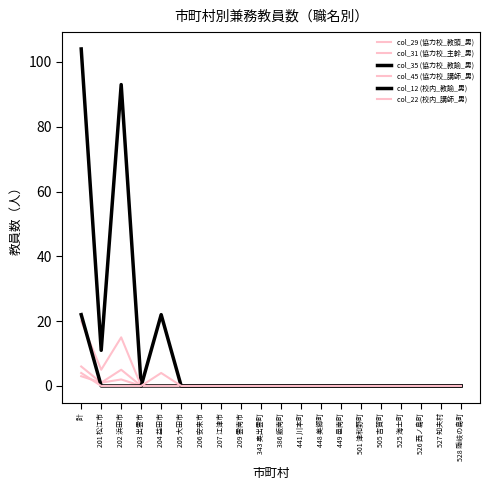

Reading left to right, what are all the values shown in this chart?

col_29 (協力校_教頭_男): 6	1	5	0	0	0	0	0	0	0	0	0	0	0	0	0	0	0	0	0
col_31 (協力校_主幹_男): 3	1	2	0	0	0	0	0	0	0	0	0	0	0	0	0	0	0	0	0
col_35 (協力校_教諭_男): 104	11	93	0	0	0	0	0	0	0	0	0	0	0	0	0	0	0	0	0
col_45 (協力校_講師_男): 20	5	15	0	0	0	0	0	0	0	0	0	0	0	0	0	0	0	0	0
col_12 (校内_教諭_男): 22	0	0	0	22	0	0	0	0	0	0	0	0	0	0	0	0	0	0	0
col_22 (校内_講師_男): 4	0	0	0	4	0	0	0	0	0	0	0	0	0	0	0	0	0	0	0